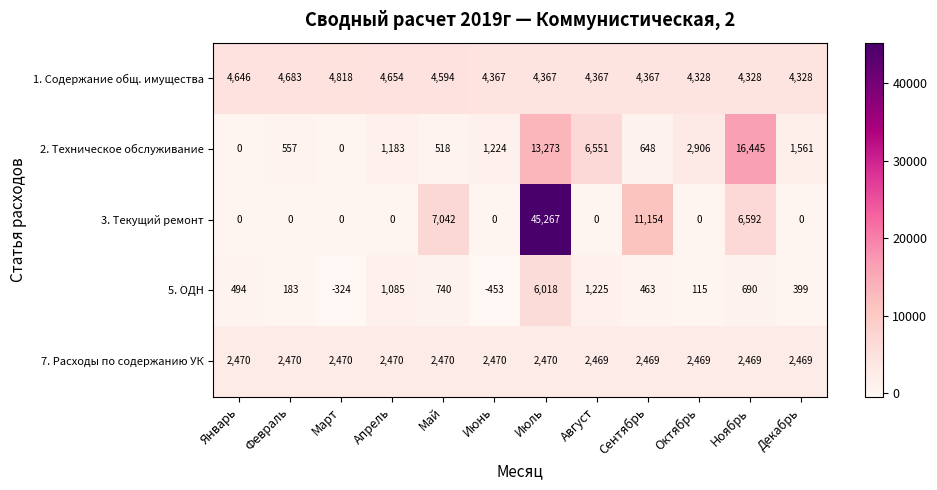

List the series in order of their overall mean, lowest first.

5. ОДН, 7. Расходы по содержанию УК, 2. Техническое обслуживание, 1. Содержание общ. имущества, 3. Текущий ремонт